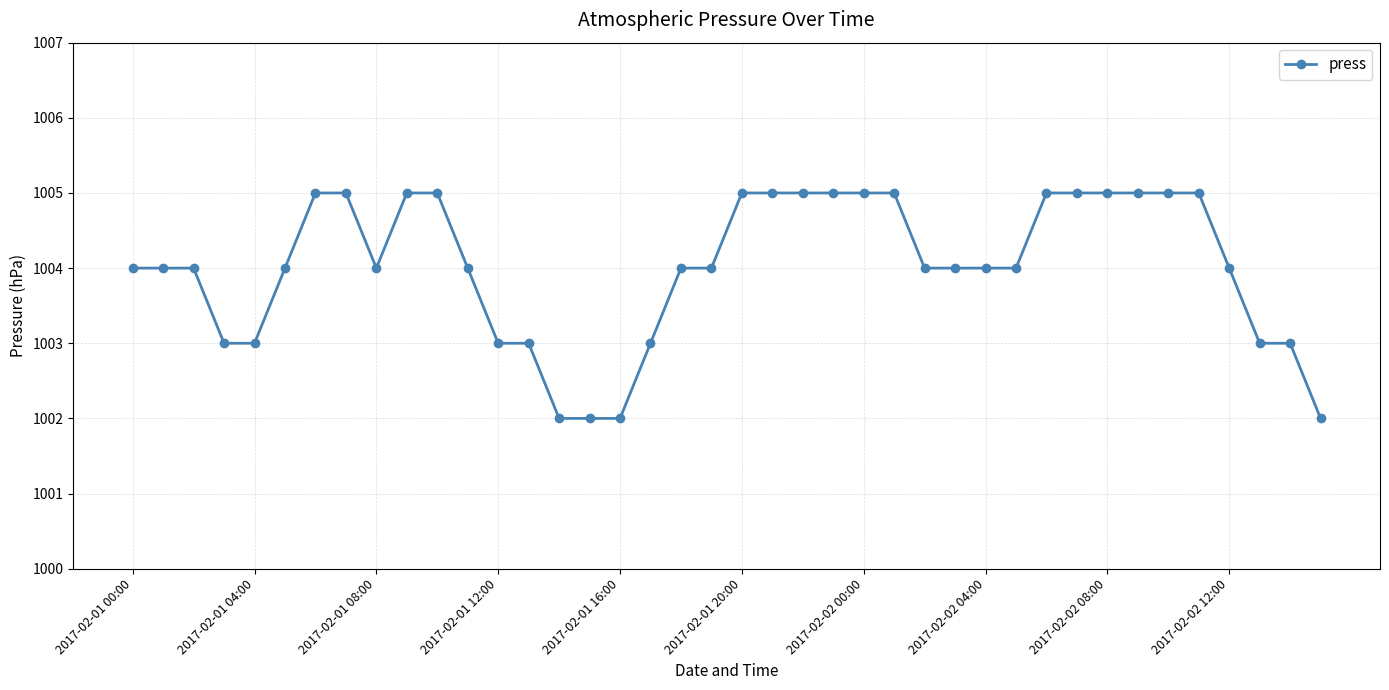

What is the value of the 27th point from the left?

1004